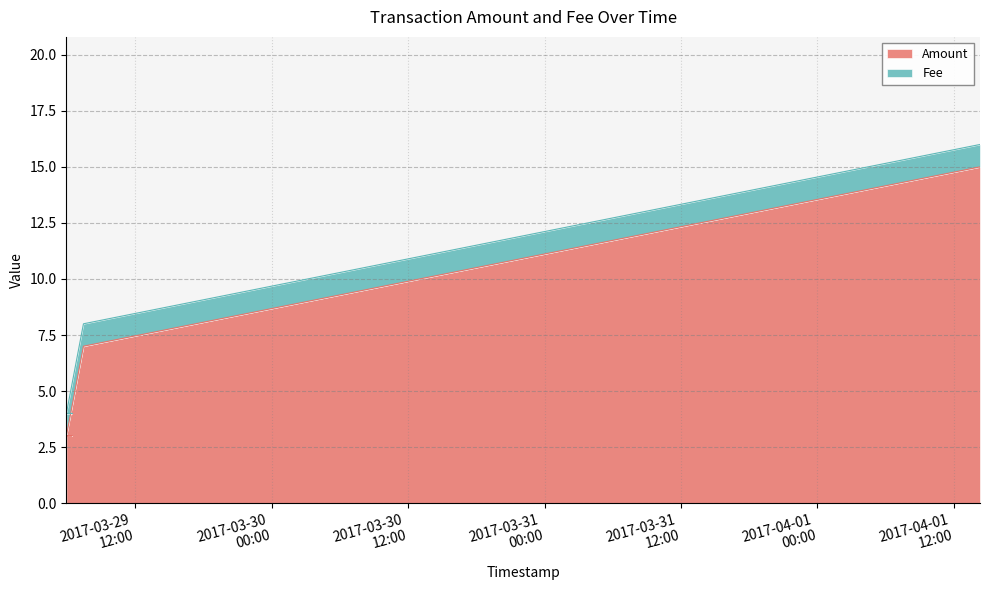

True or false: Amount has more than 1 points higher than both neighbors.

False